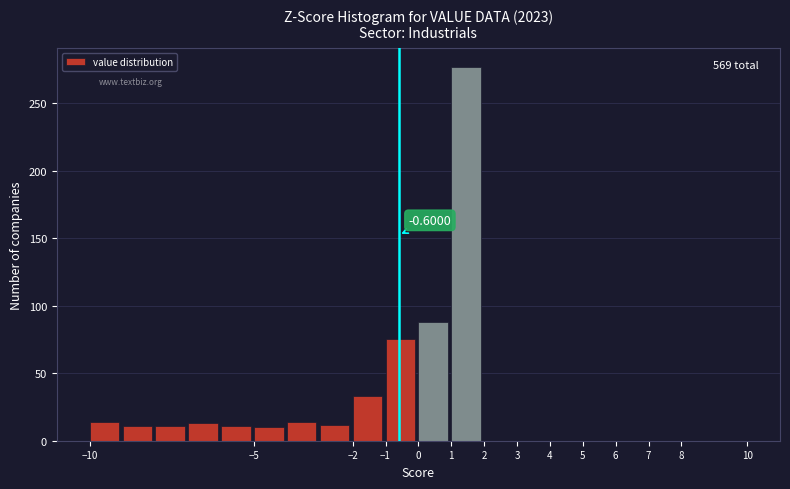

Over which range of the x-axis is the bar tallest?

1 to 2